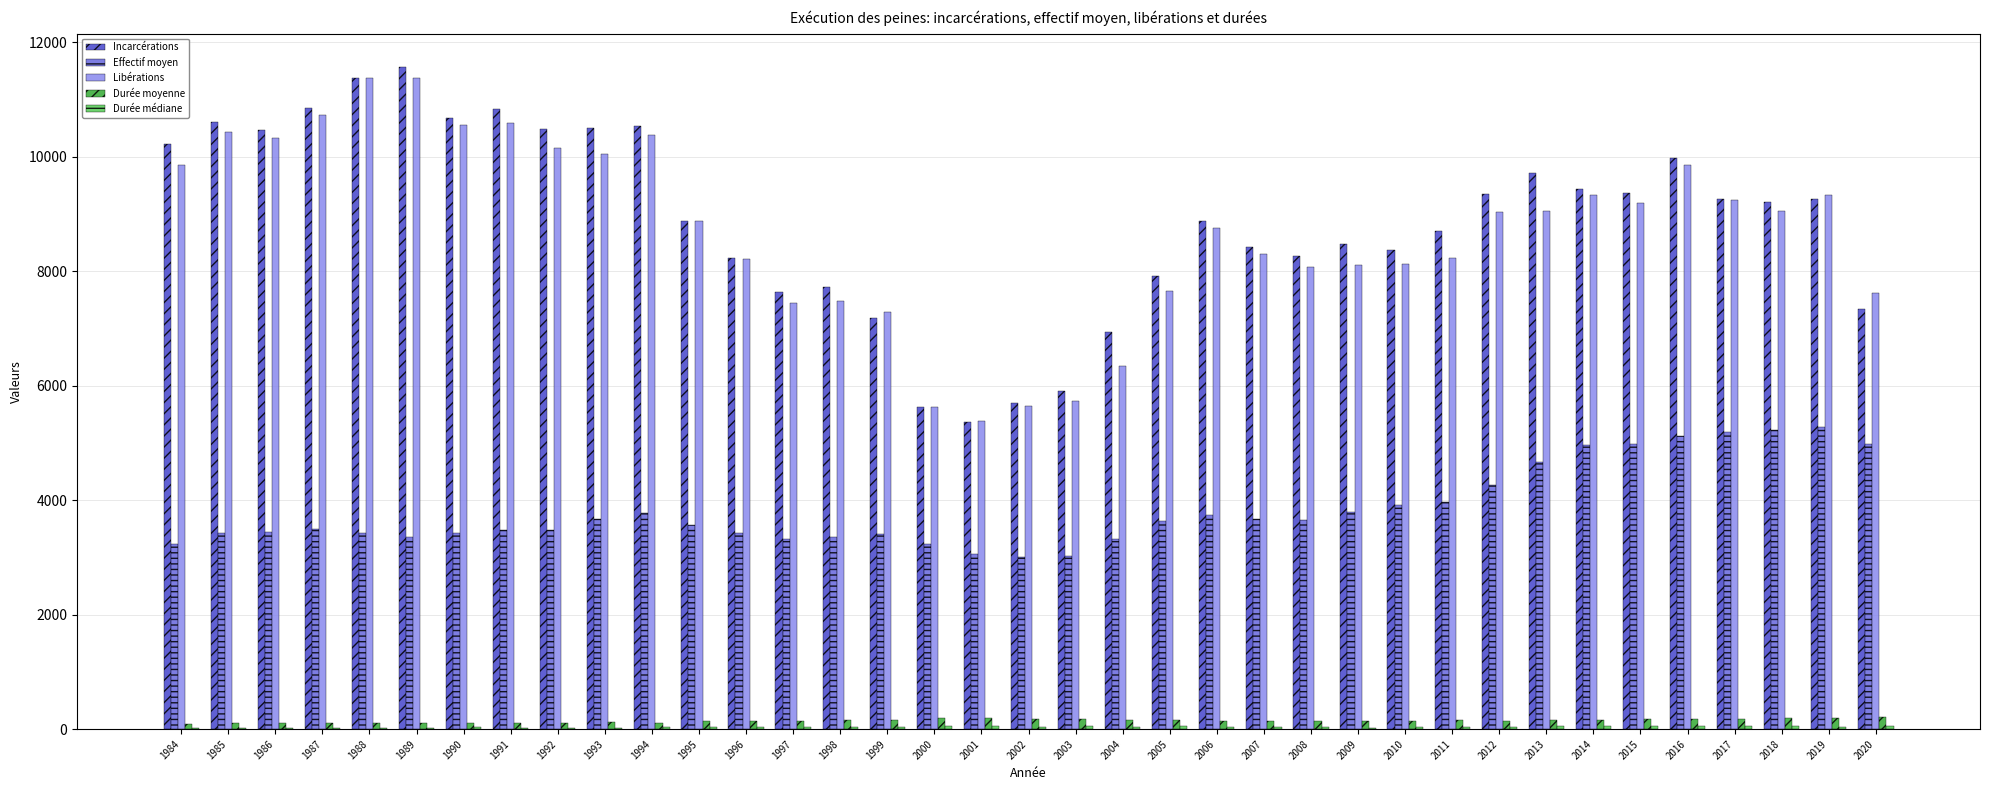

The Effectif moyen series shows 5273 at 2019. True or false?

True